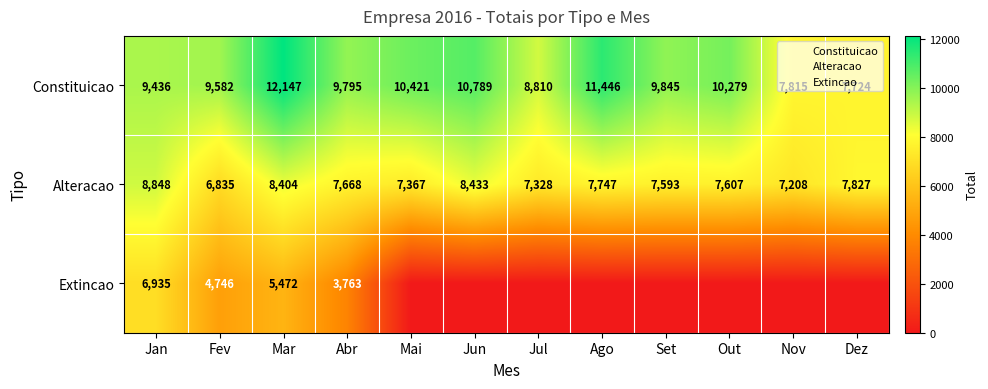

Which category has the highest value in the Extincao series?

Jan